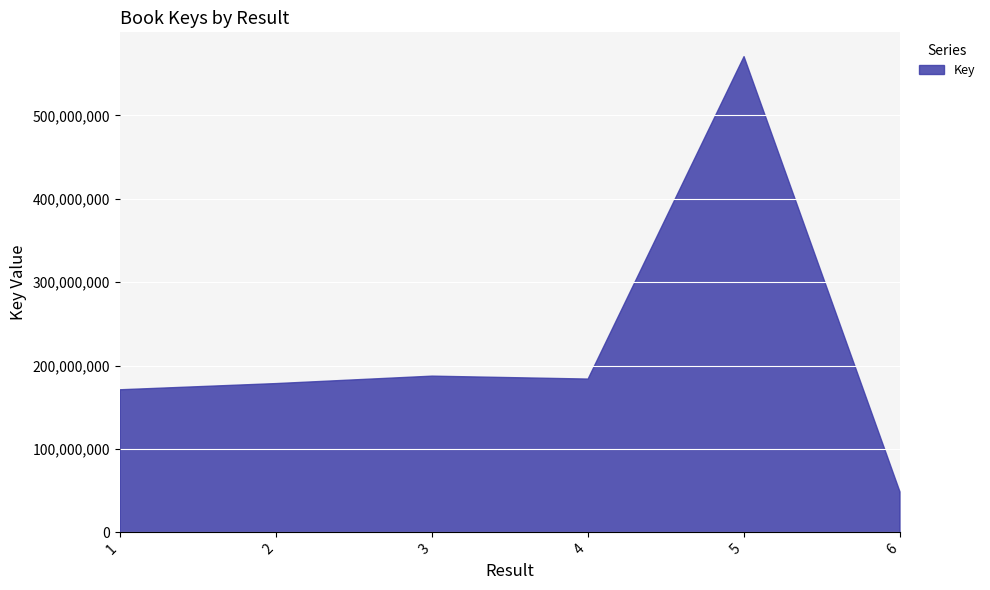

Reading left to right, what are all the values shown in this chart?

171596324	179021796	187940043	184432051	571121073	49066164